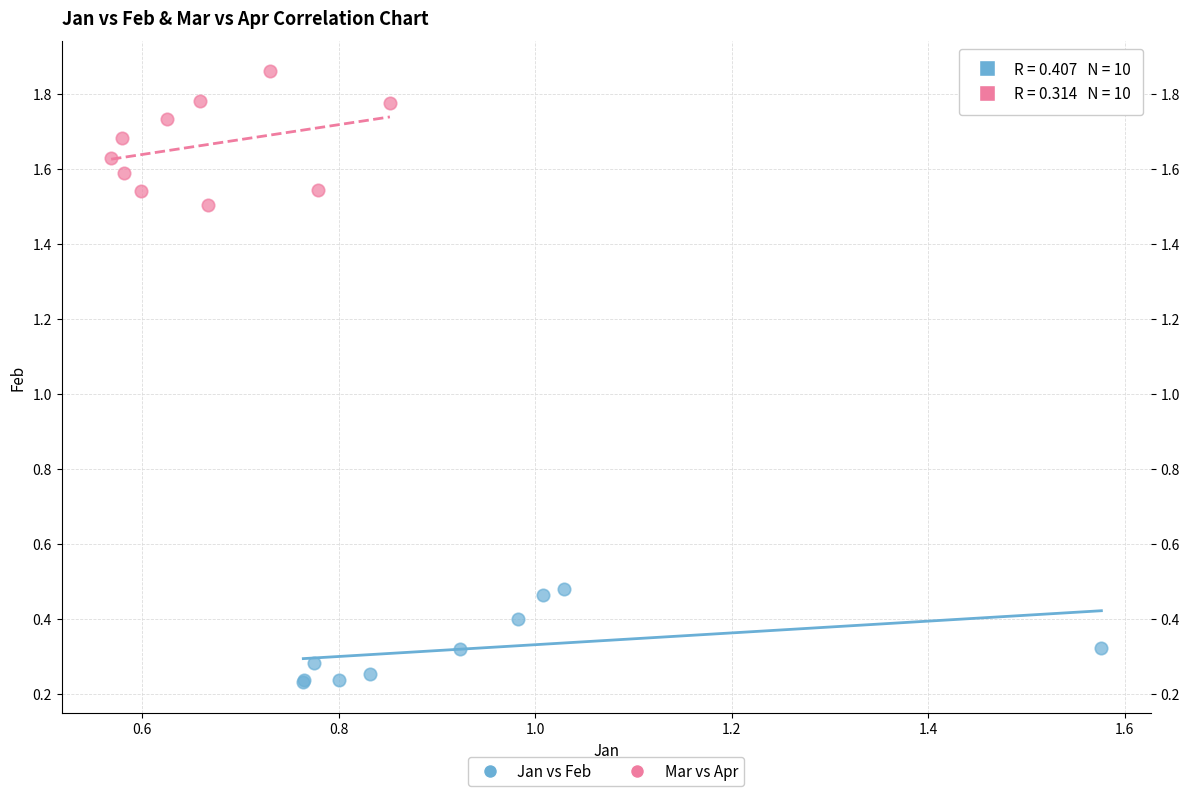

Which series contains the highest Y value?

Mar vs Apr